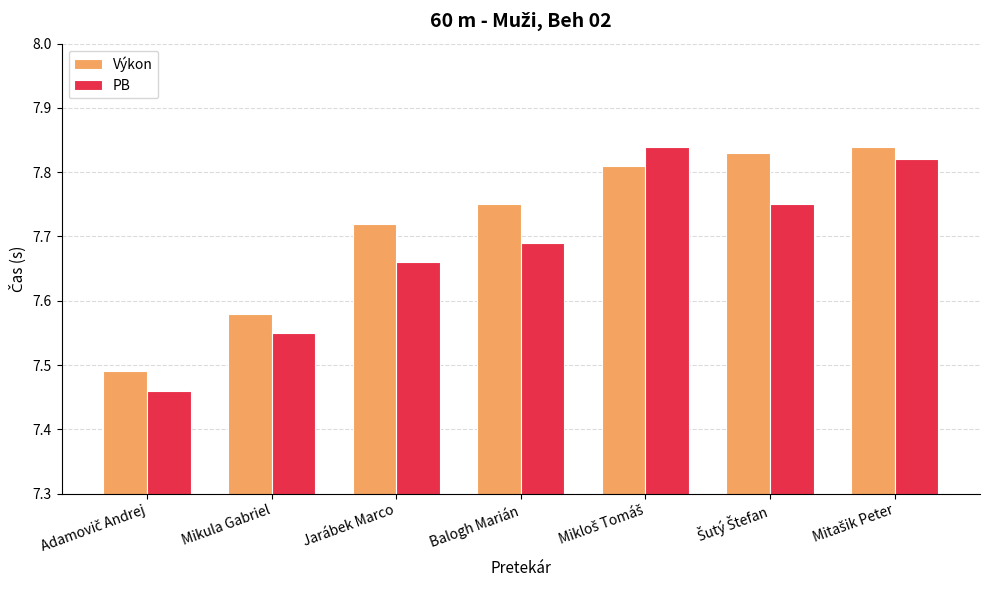

What is the sum of all PB values?

53.8